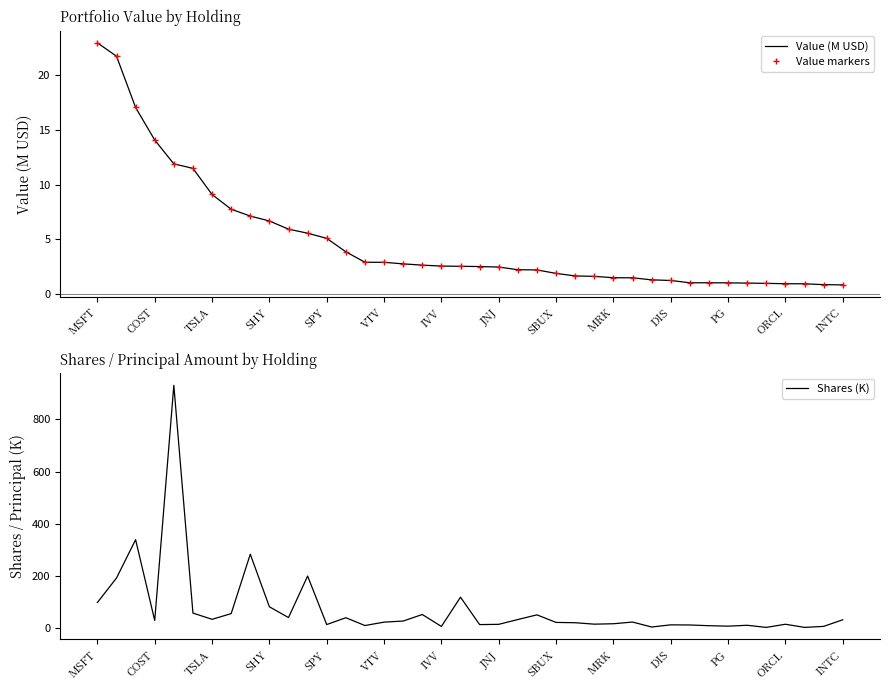

Is it true that Shares (K) equals 22.6 at 26?

False